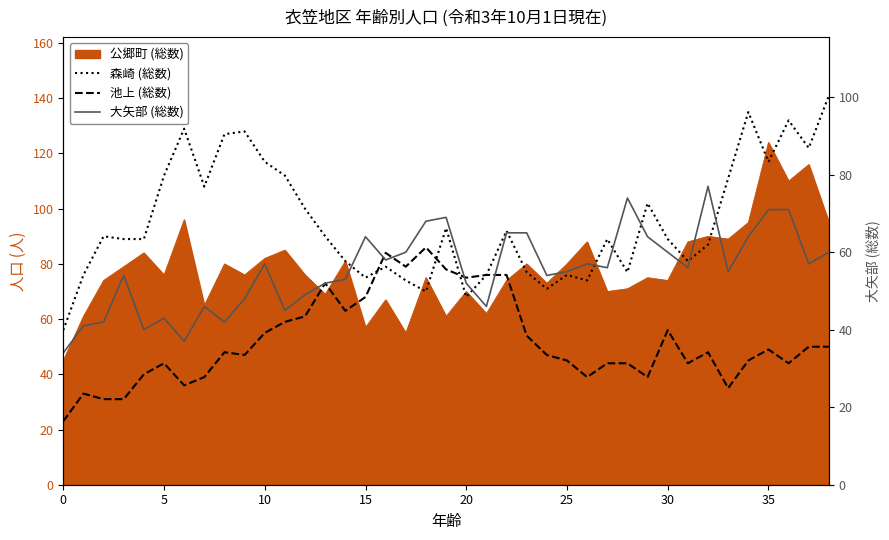

What is the difference between the highest and lowest values at 17?

19